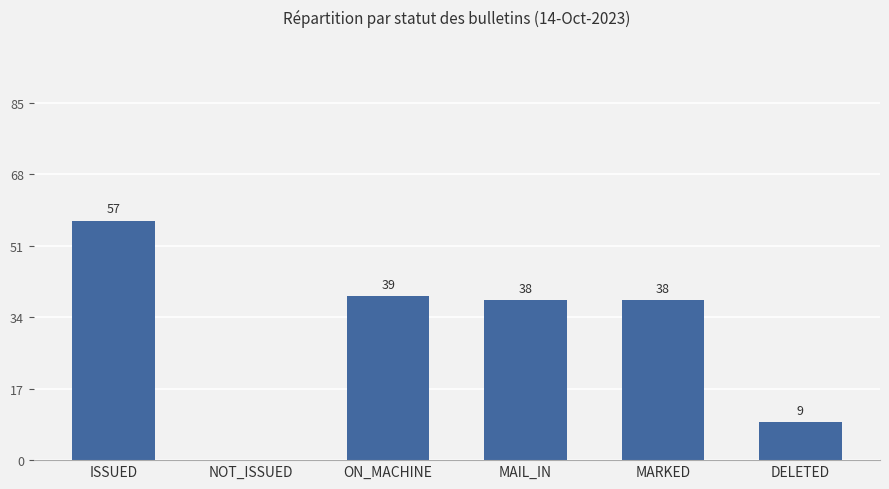

What is the sum of all values?

181